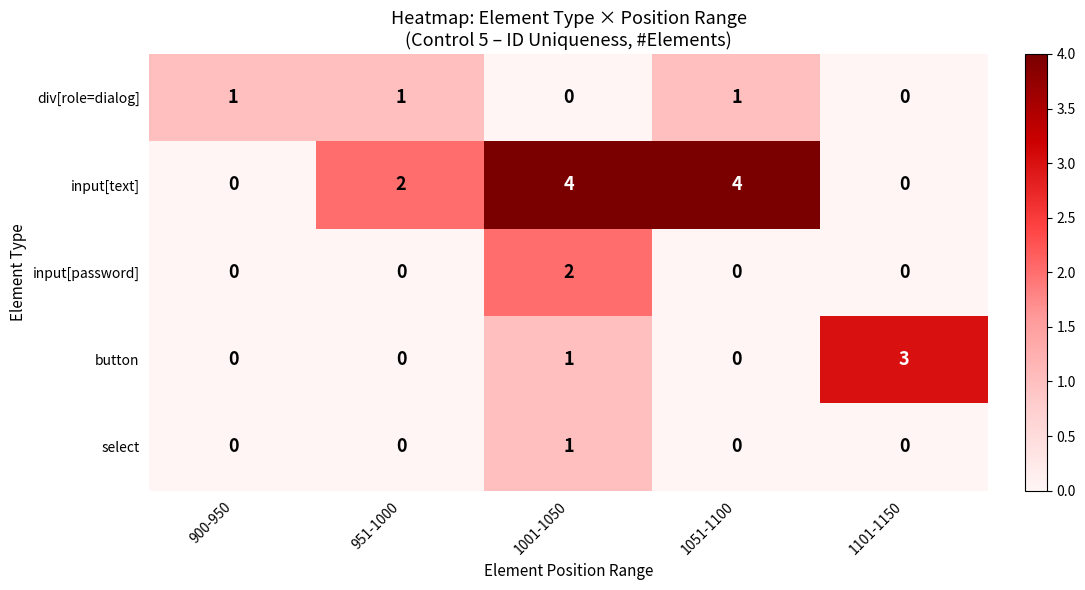

What is the greatest value displayed?

4